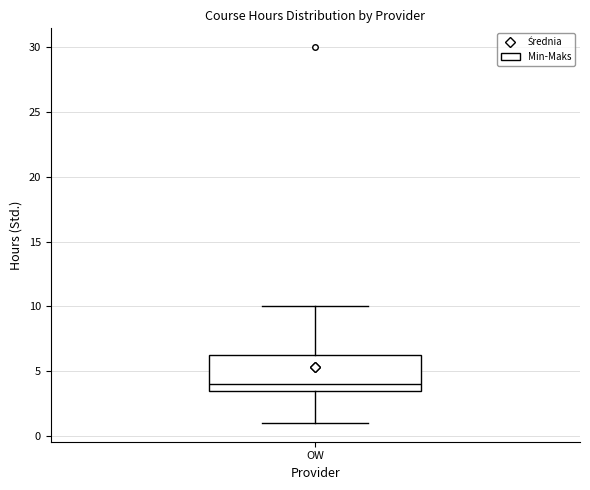

Where is the lower edge of the box for OW on the y-axis? The values are not printed on the chart, so give them approximately, as read against the axis.

3.5